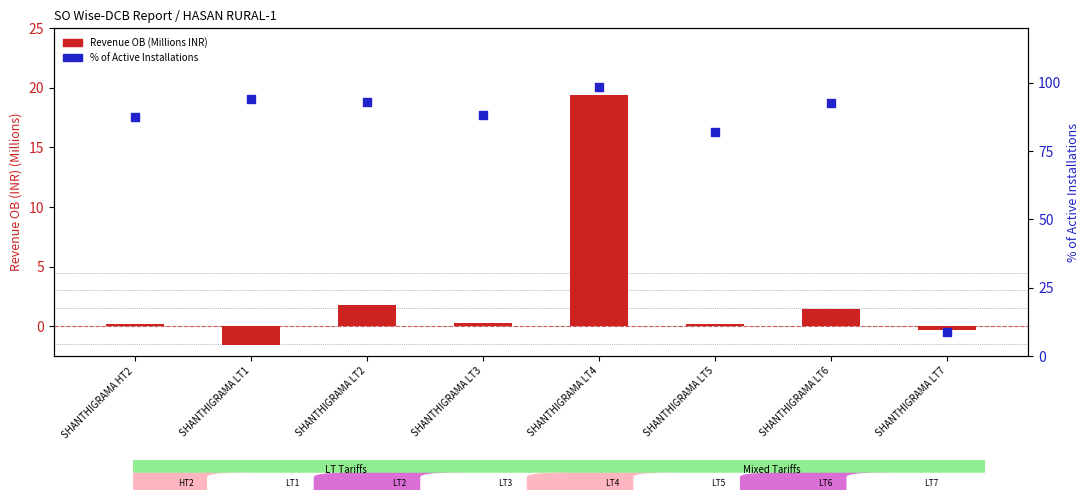

Which series has the largest total across all categories?

% of Active Installations